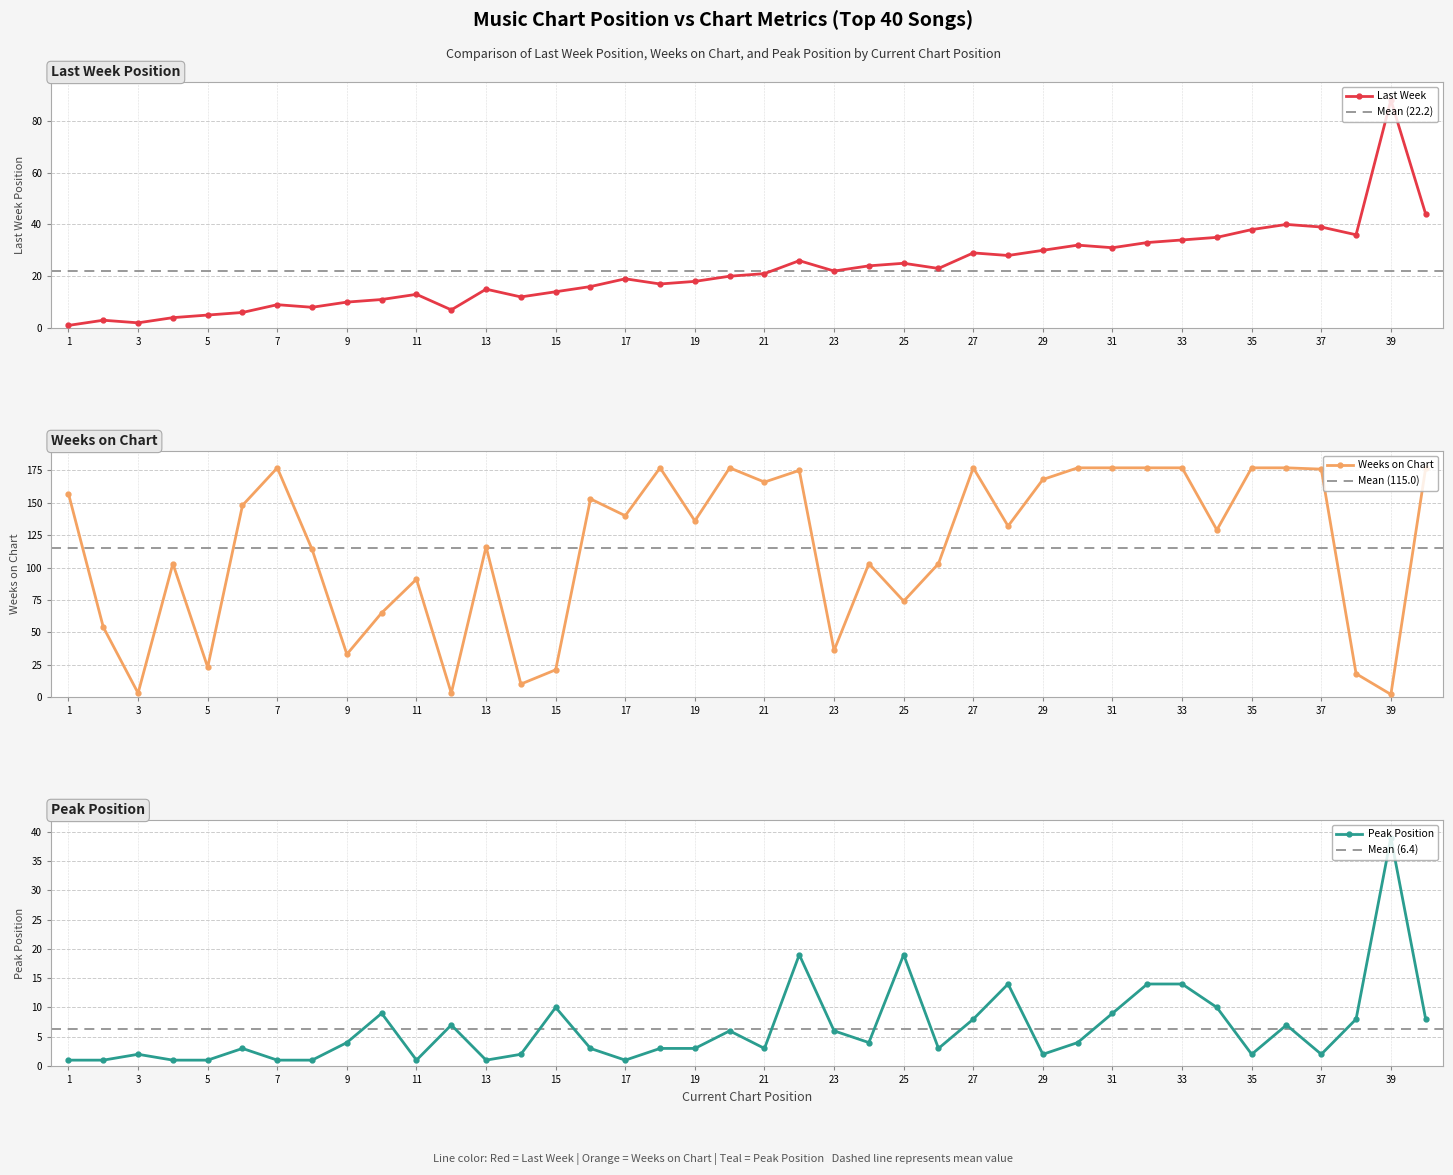

What is the difference between the Last Week values at 17 and 31?

12